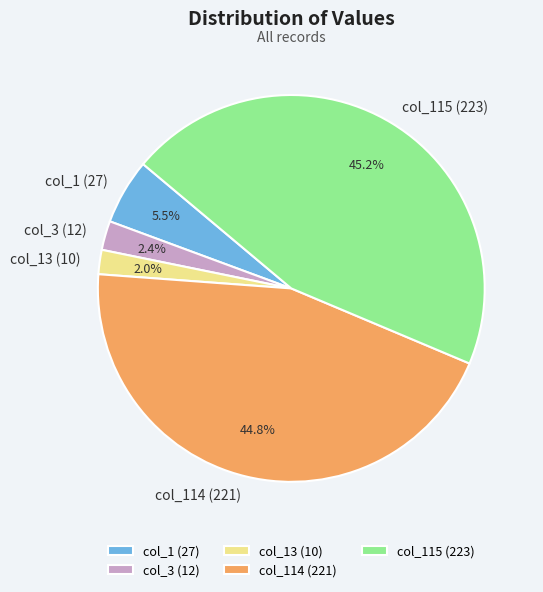

Which has a higher value, col_1 (27) or col_13 (10)?

col_1 (27)